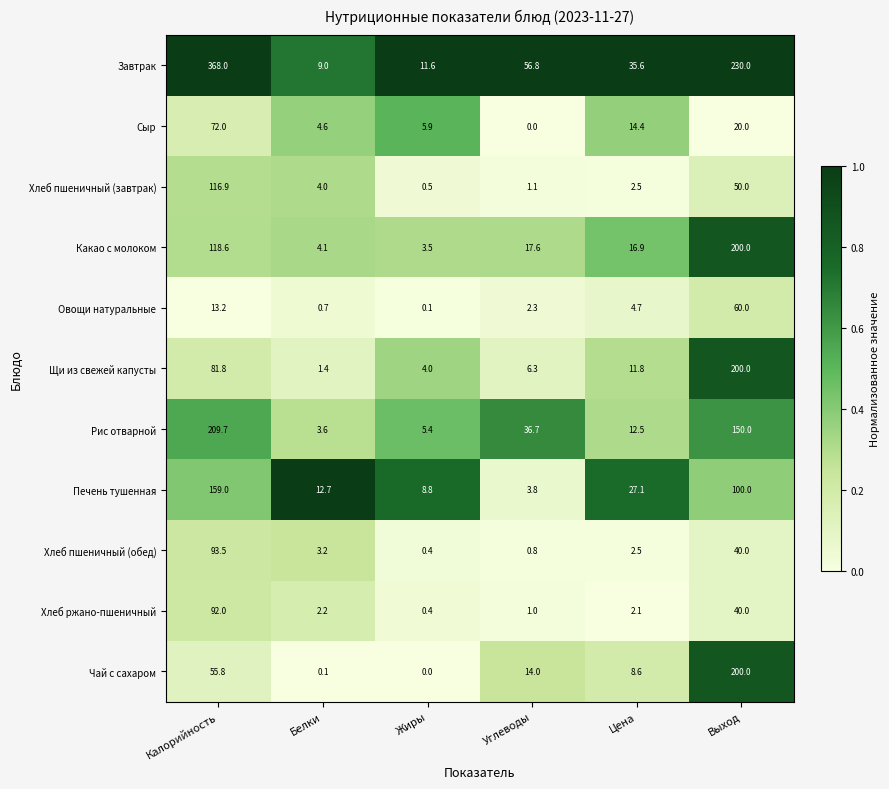

What is the difference between the highest and lowest values at Калорийность?

354.8